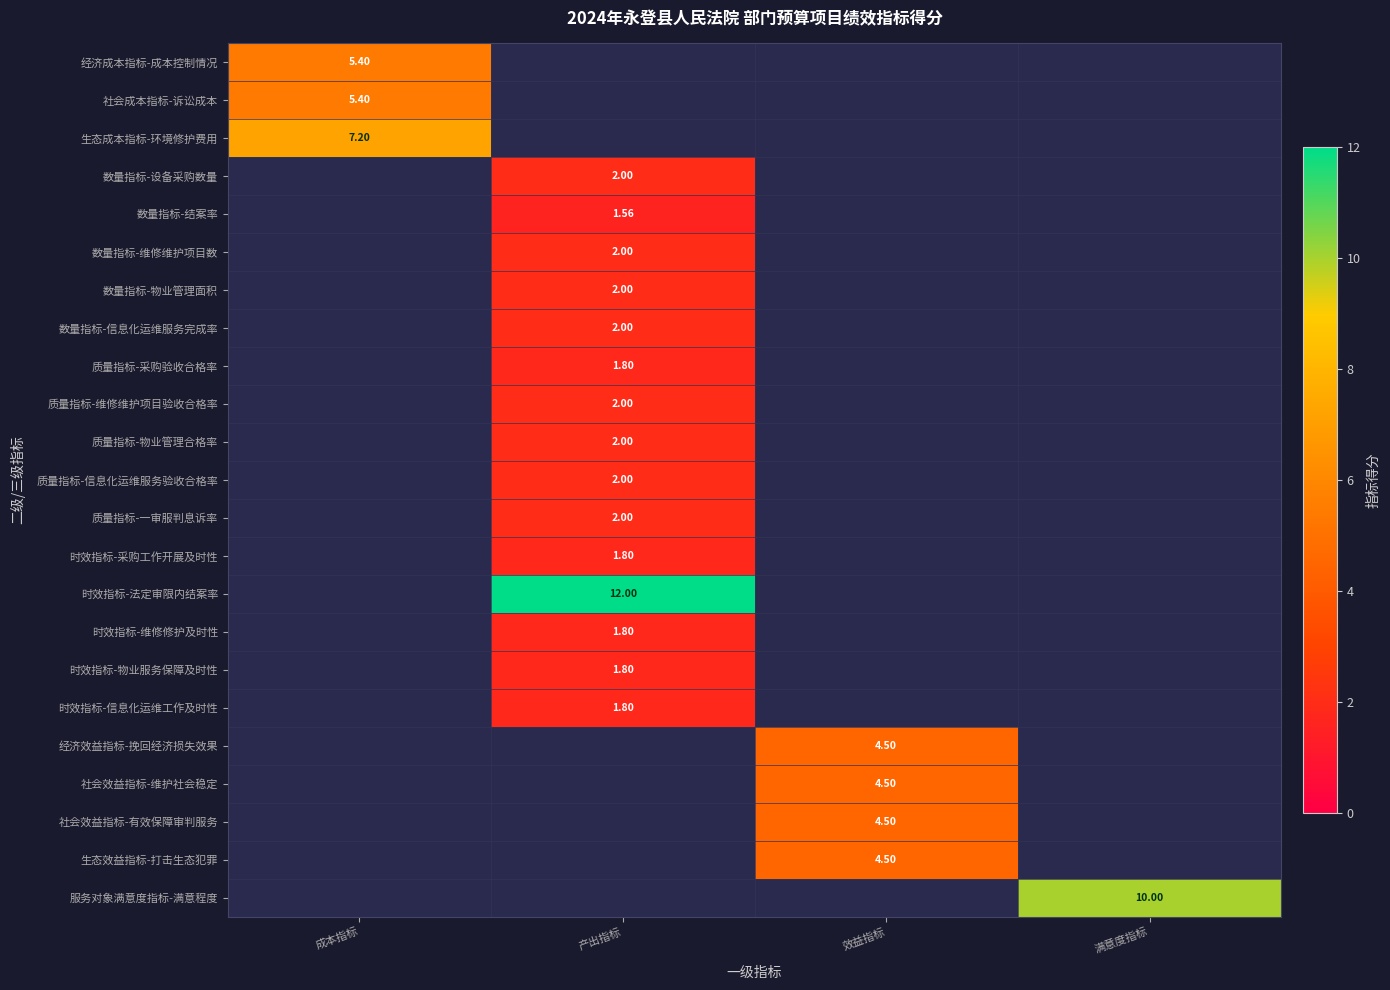

Count the number of categories in the chart.

4